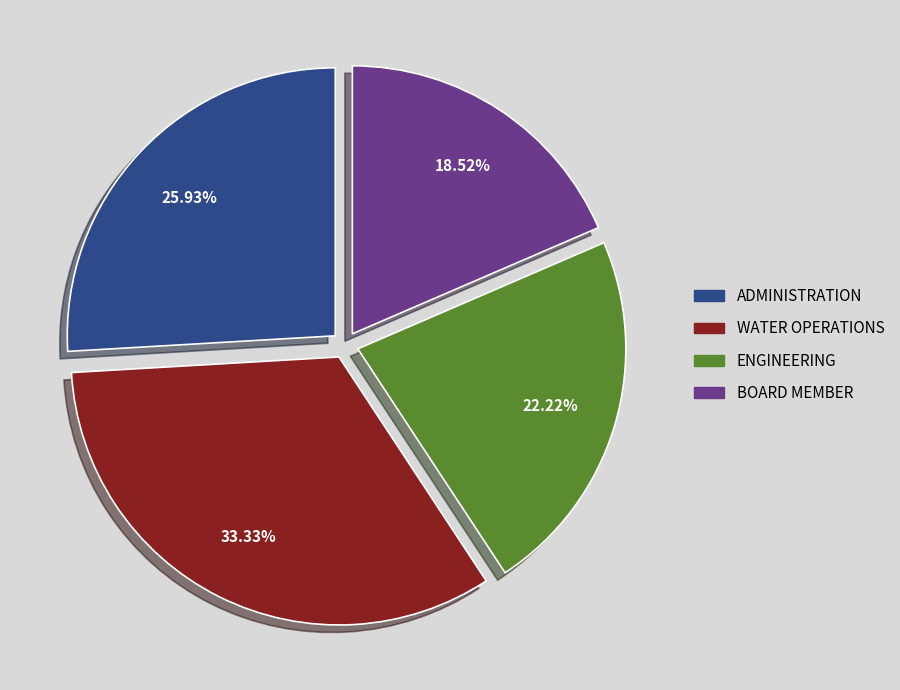

Is there a majority slice in this chart?

No